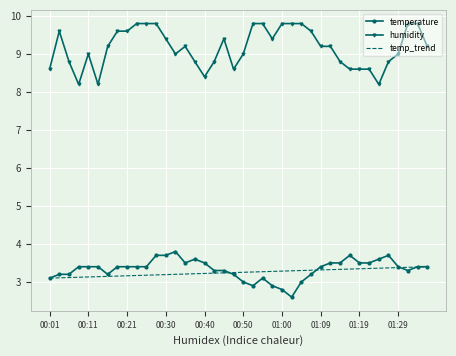

Rank the series by their maximum value, from highest to lowest.

humidity, temperature, temp_trend